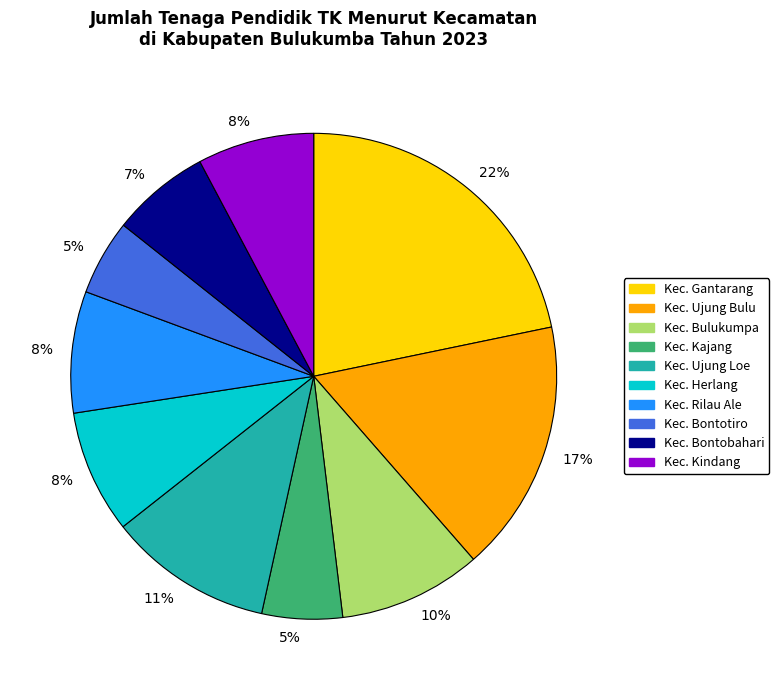

To the nearest percent, what is the difference between the largest and smallest slice percentages?

17%